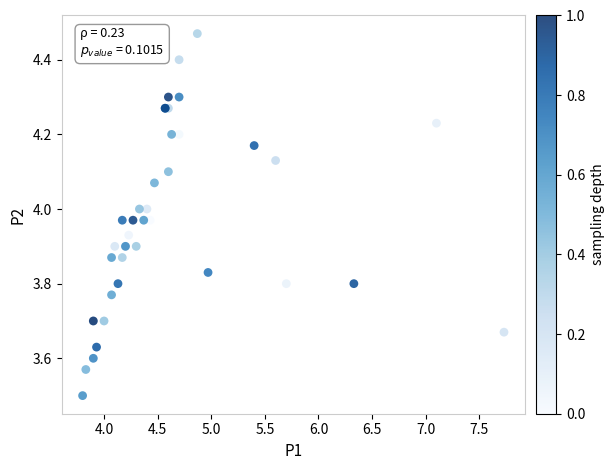

What Y value in the scatter plot is closest to 3?

3.5